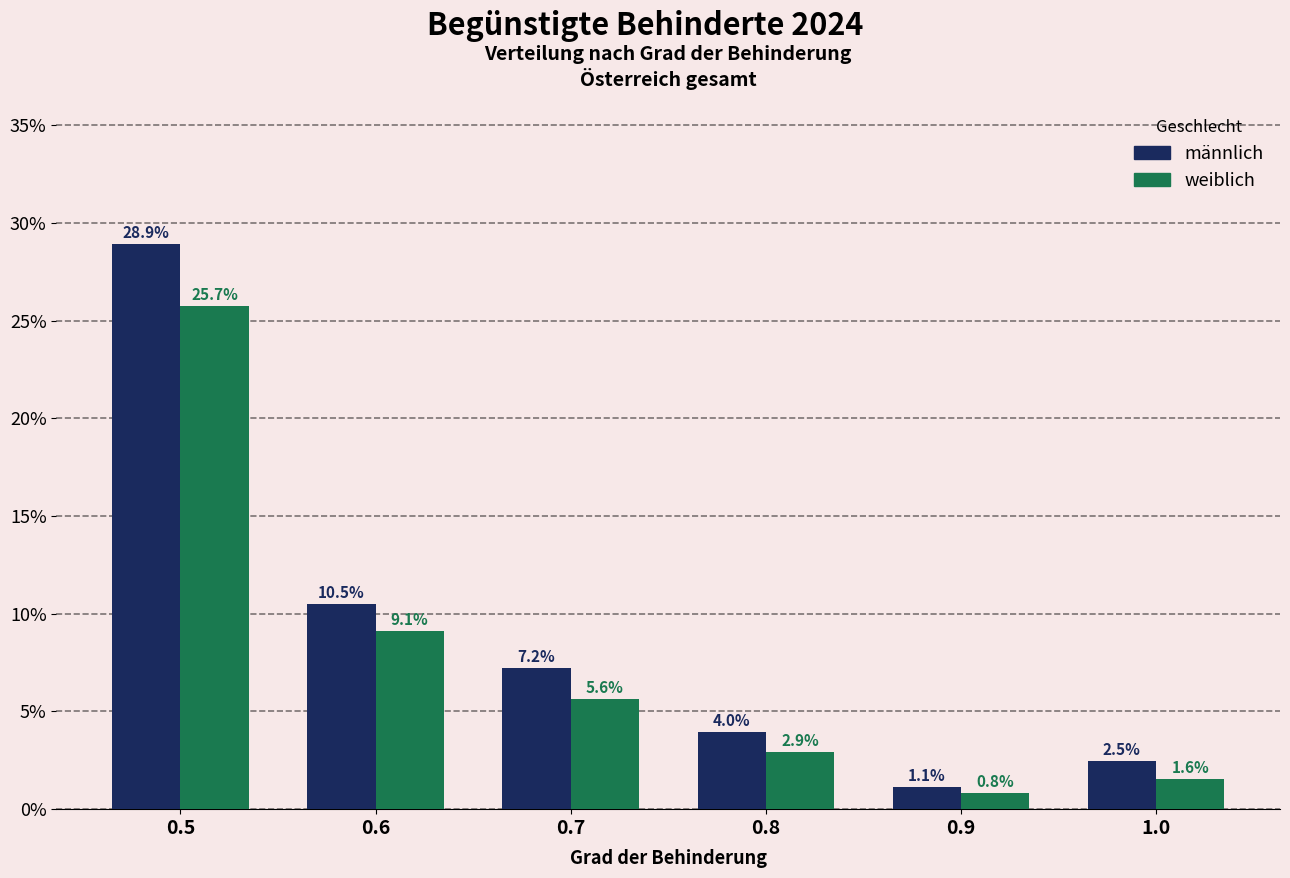

Reading left to right, what are all the values shown in this chart?

männlich: 0.5=28.9	0.6=10.5	0.7=7.2	0.8=4.0	0.9=1.1	1.0=2.5
weiblich: 0.5=25.7	0.6=9.1	0.7=5.6	0.8=2.9	0.9=0.8	1.0=1.6